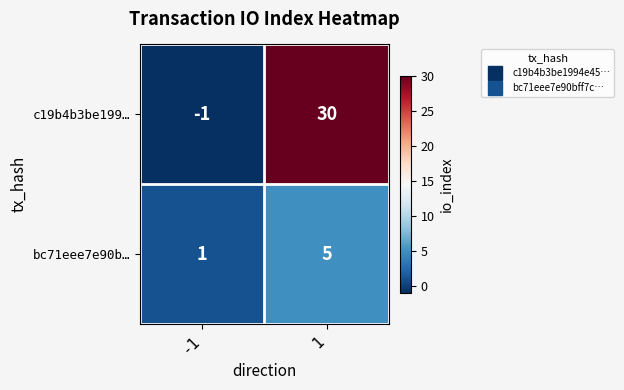

Is it true that bc71eee7e90b… equals 5 at 1?

True